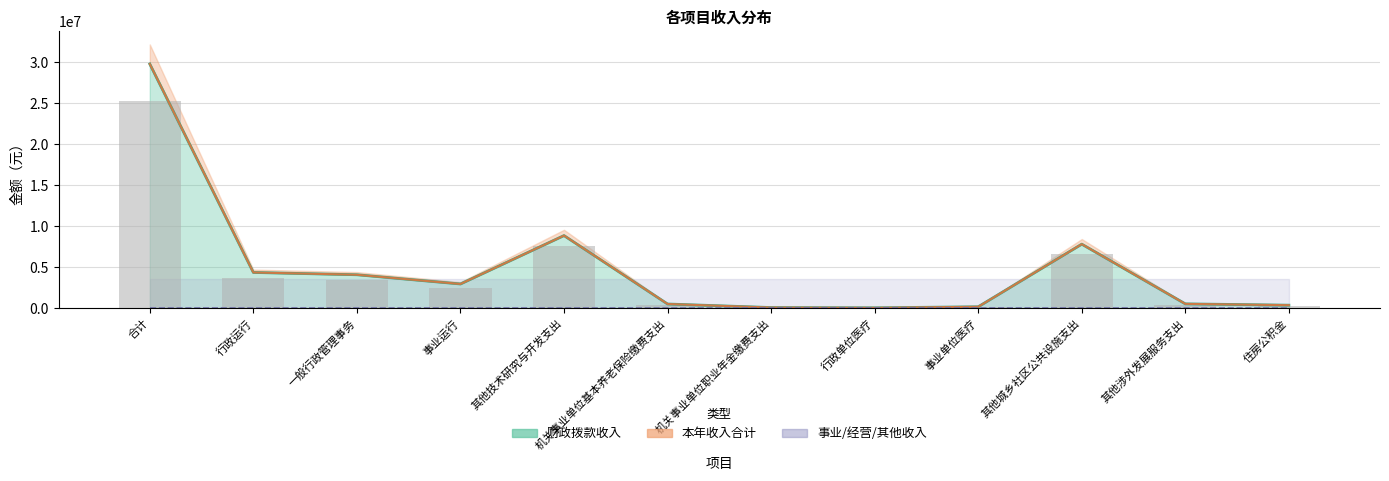

Count the number of data series in this chart.

5